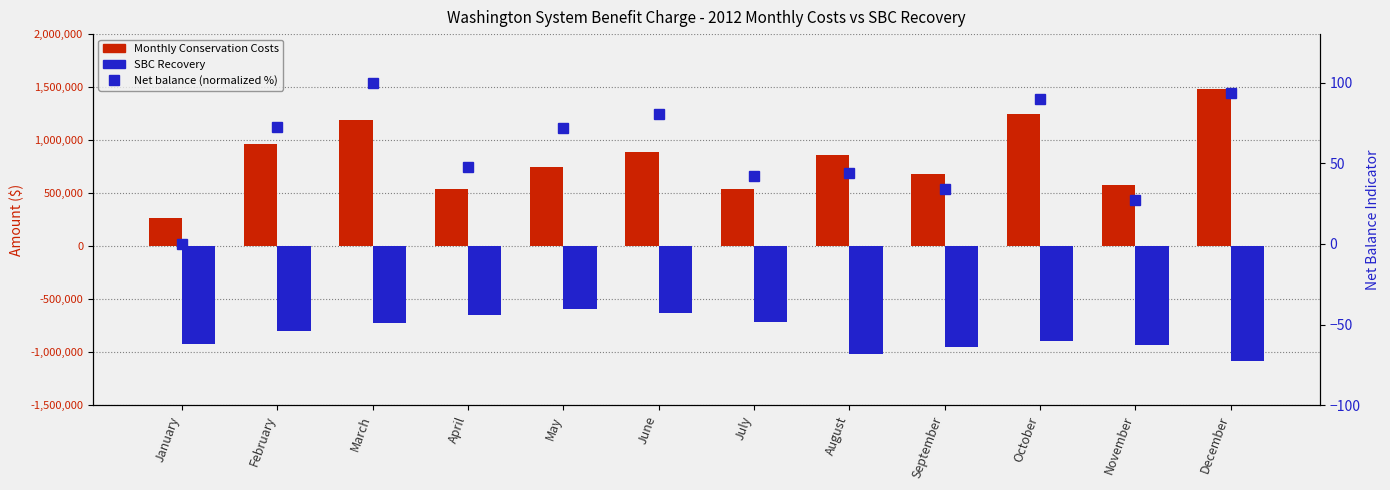

Rank the series by their maximum value, from highest to lowest.

Monthly Conservation Costs, Net balance (normalized %), SBC Recovery